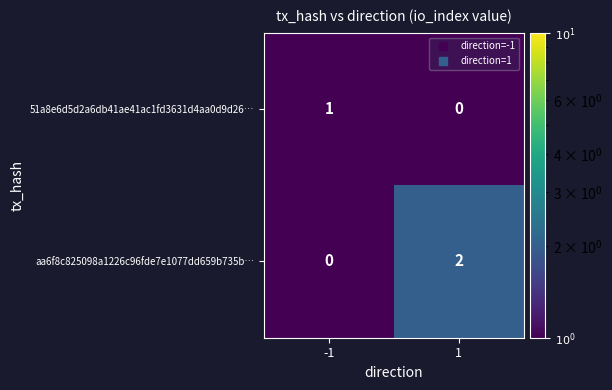

Which series has the largest range (max minus min)?

aa6f8c825098a1226c96fde7e1077dd659b735b…